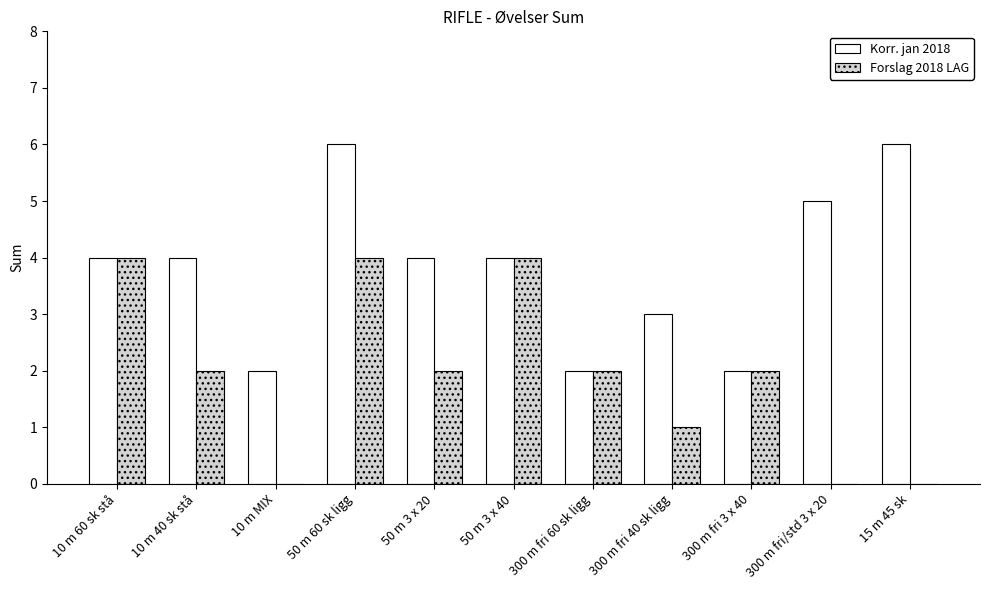

Which series changed the most between 10 m MIX and 300 m fri 3 x 40?

Forslag 2018 LAG